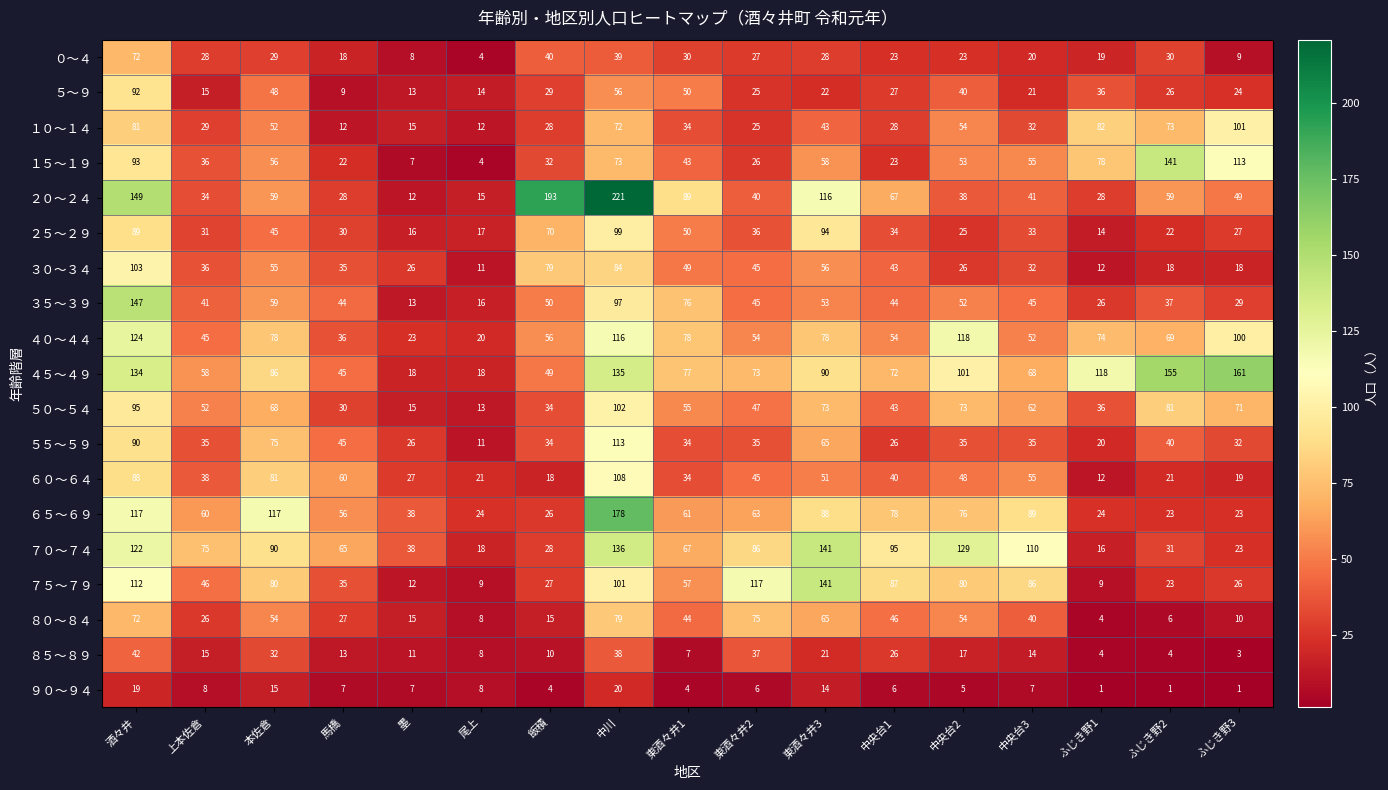

True or false: ４０～４４ has a value of 35 at 尾上.

False